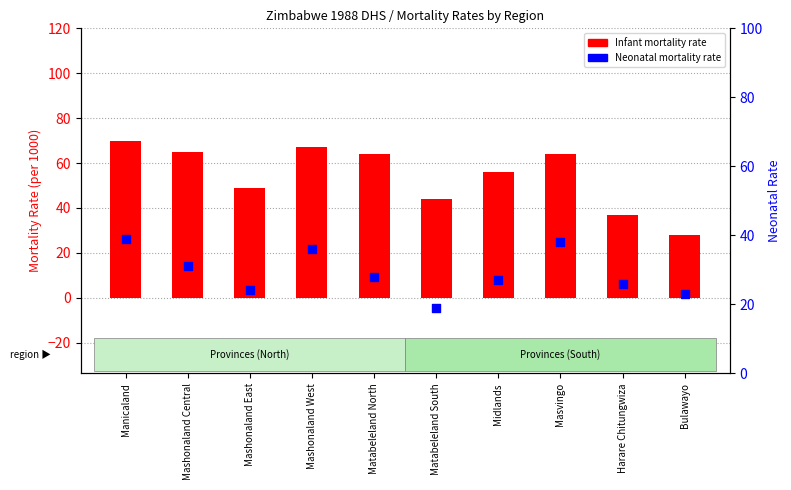

Which series contains the highest Y value?

Infant mortality rate